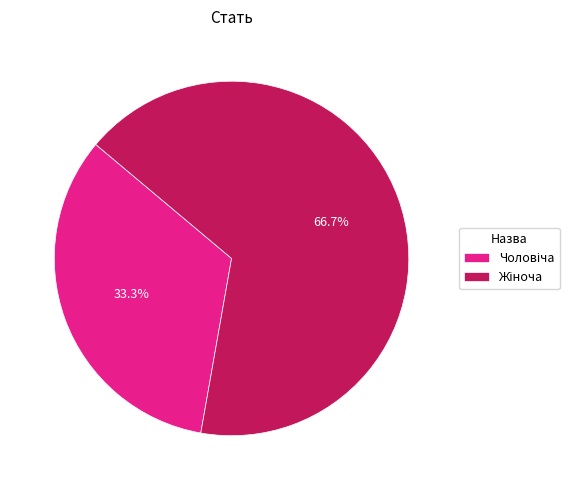

Is there any slice that represents more than half of the pie?

Yes